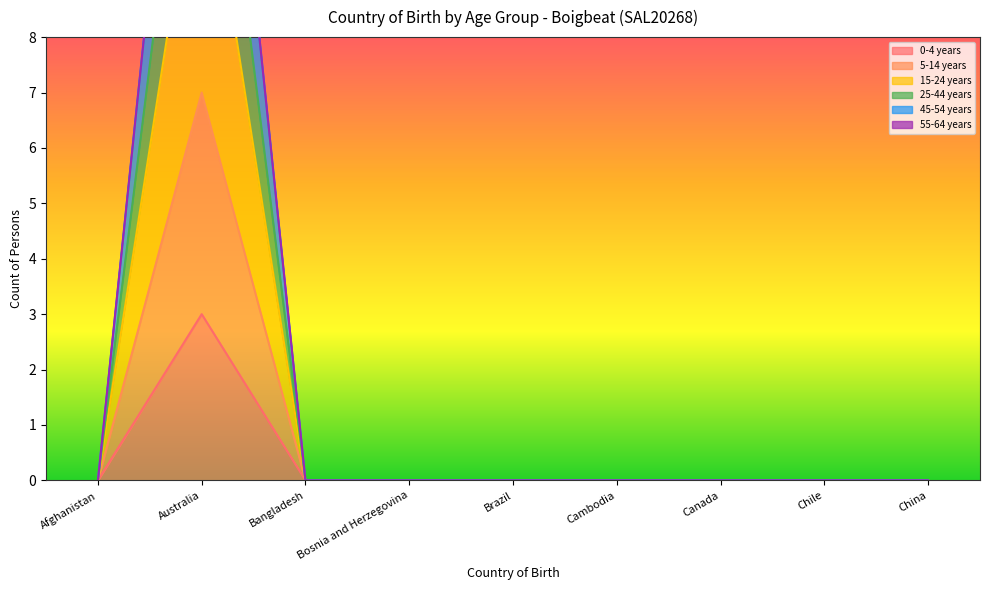

The value of 0-4 years at China is -1. True or false?

False